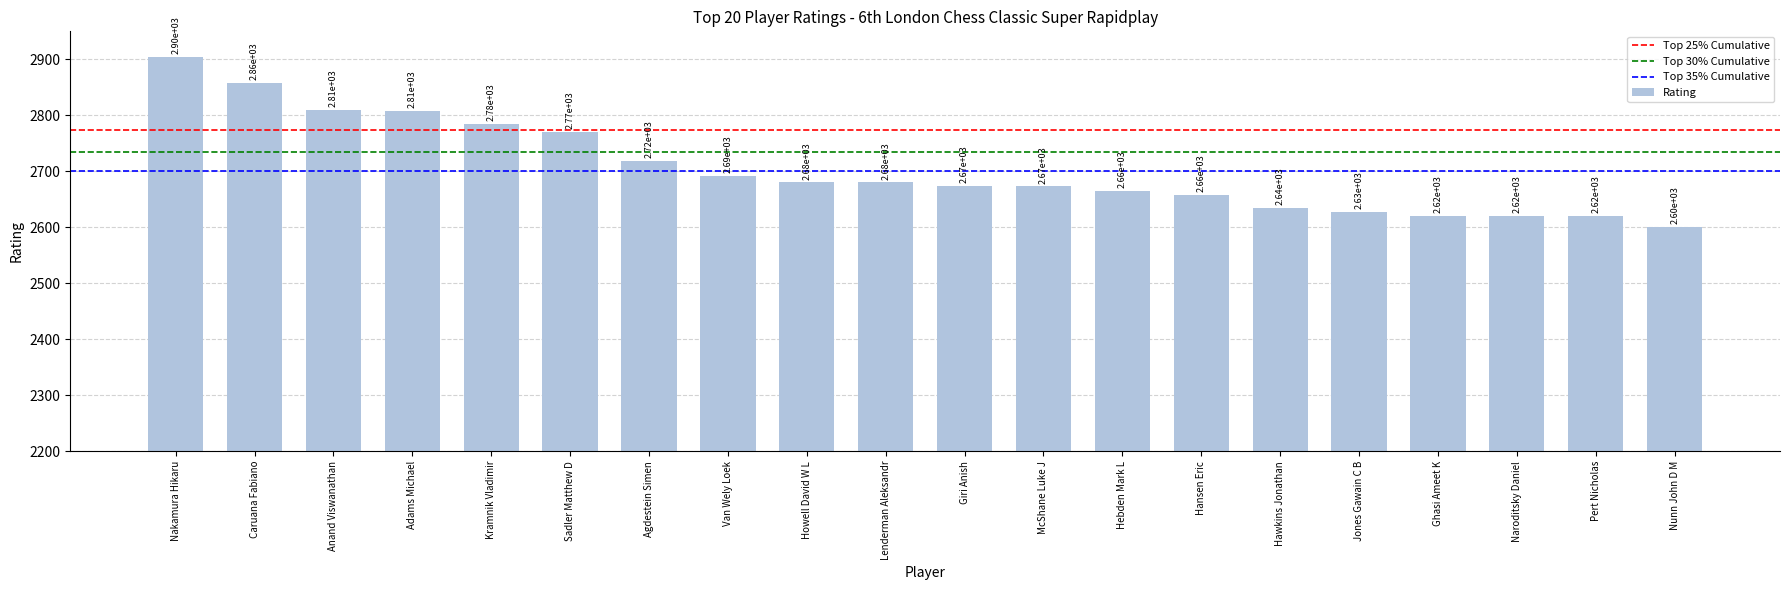

What is the greatest value displayed?

2905